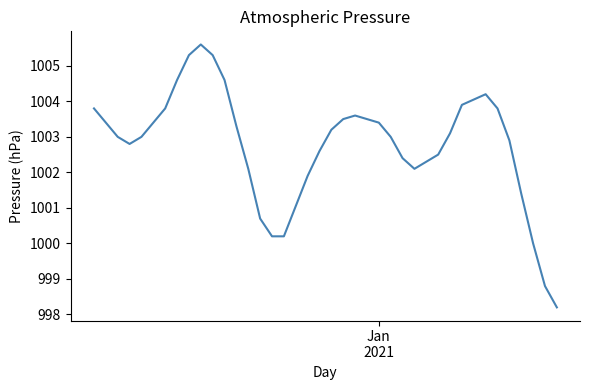

What is the difference between the maximum and minimum values?

7.4